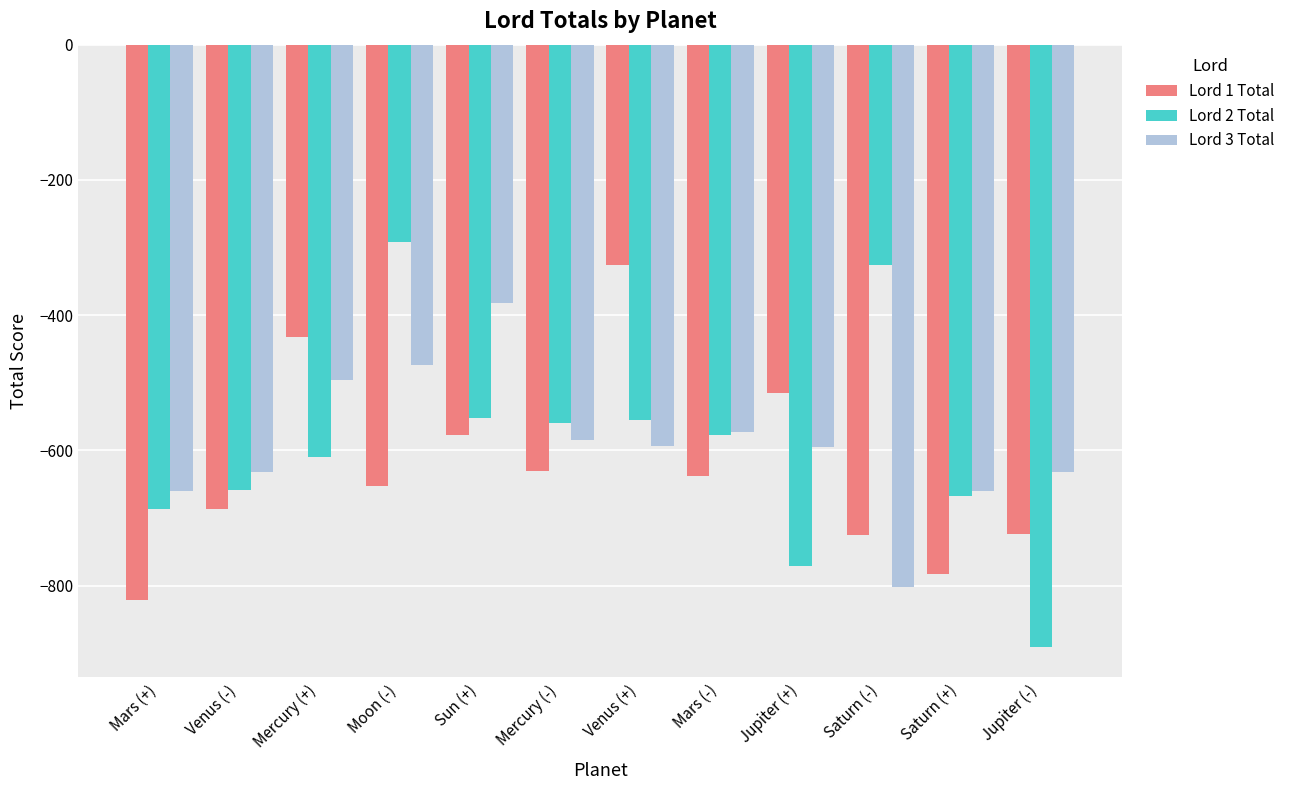

What is the difference between the second highest and minimum values in the Lord 2 Total series?

566.0